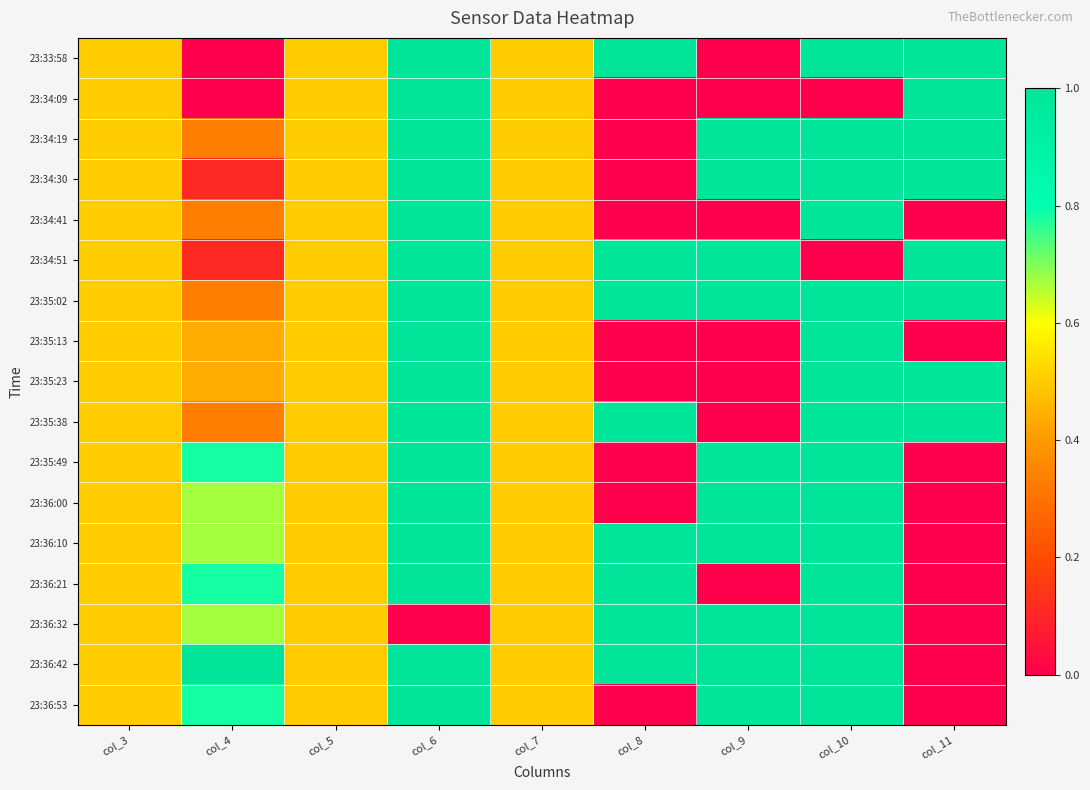

Which series has the largest range (max minus min)?

23:33:58